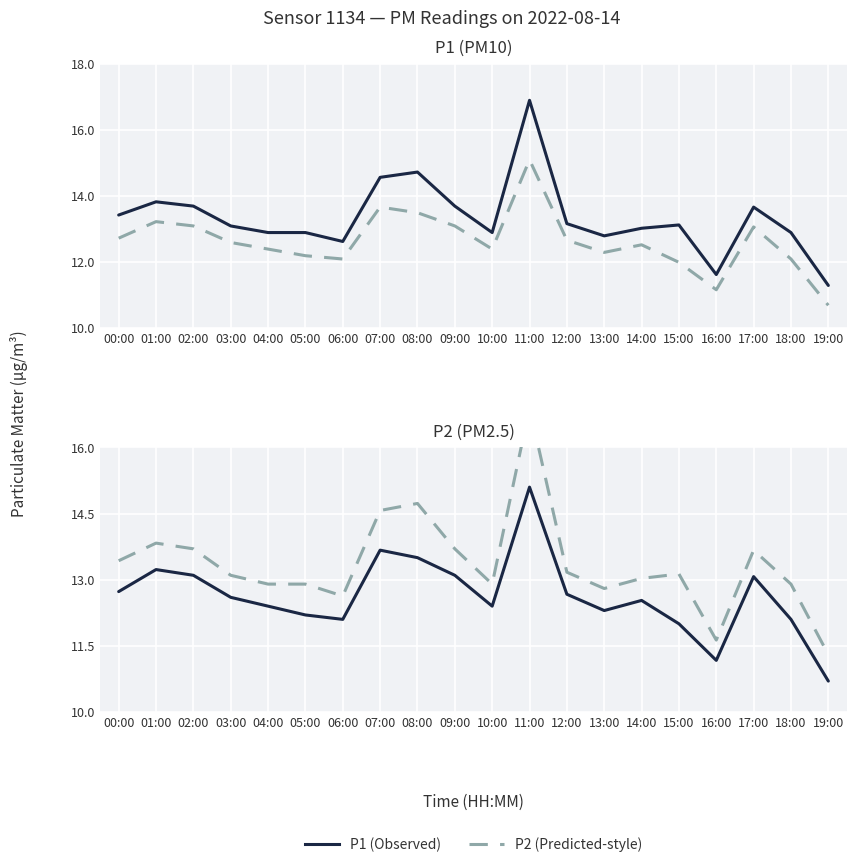

Is it true that P2 (Predicted-style) equals 13.7 at 09:00?

True